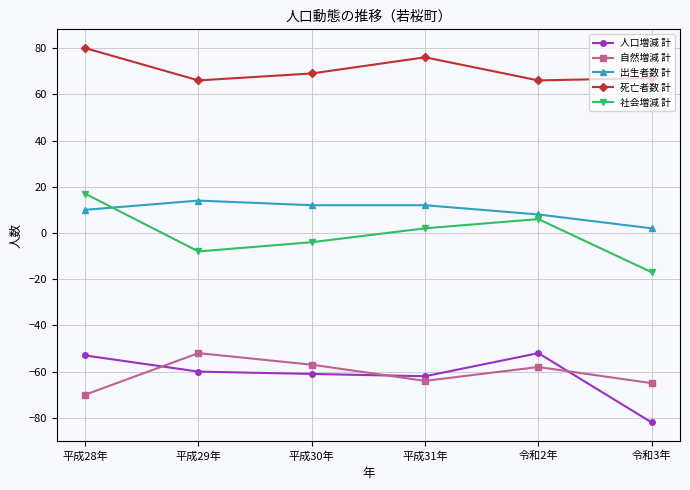

True or false: 出生者数 計 and 自然増減 計 intersect in this chart.

False